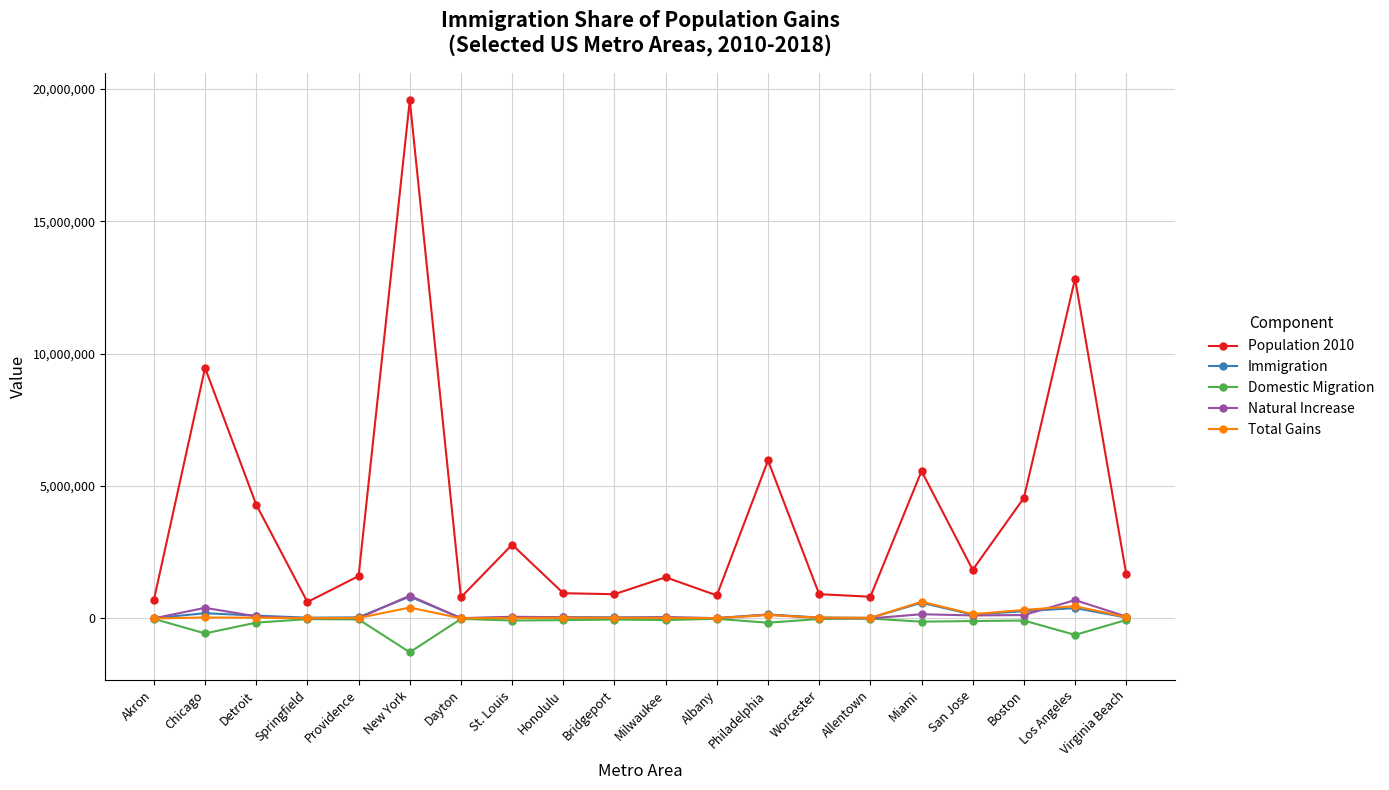

True or false: Total Gains and Population 2010 cross at least once.

False